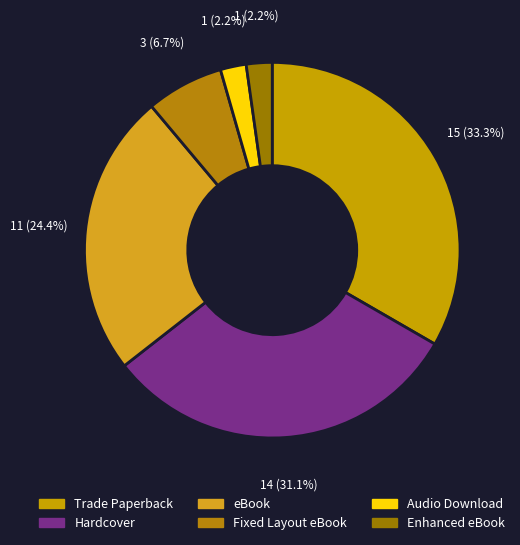

To the nearest percent, what is the combined percentage of Fixed Layout eBook and Trade Paperback?

40%